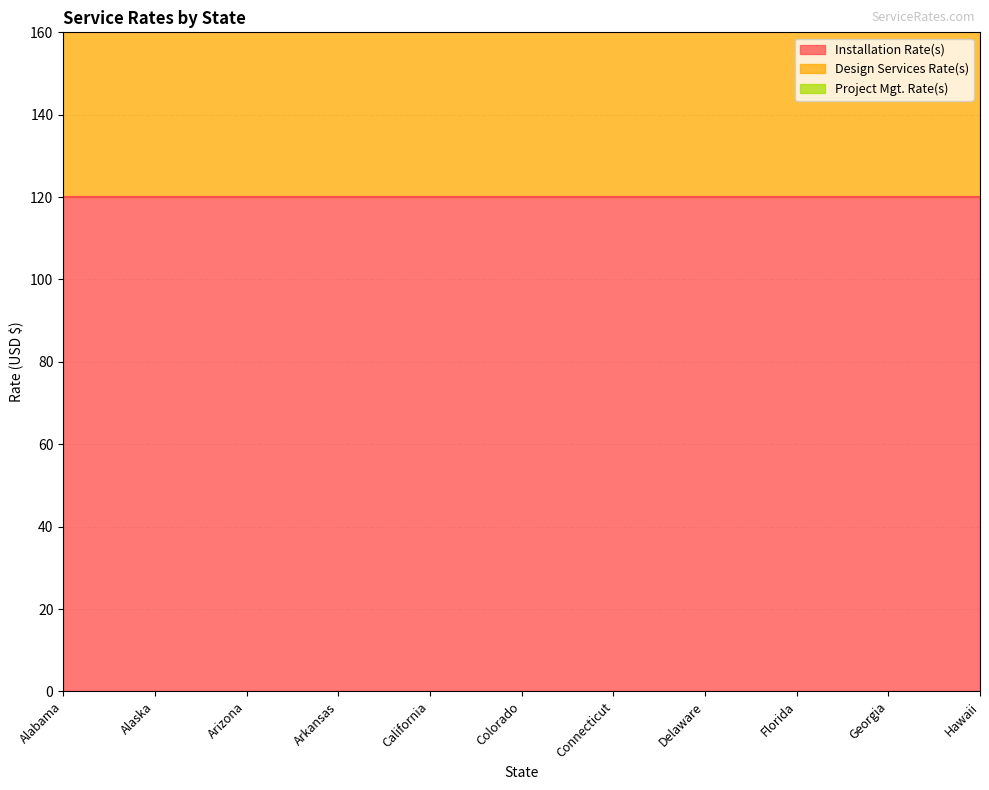

True or false: Design Services Rate(s) has more than 0 points higher than both neighbors.

False